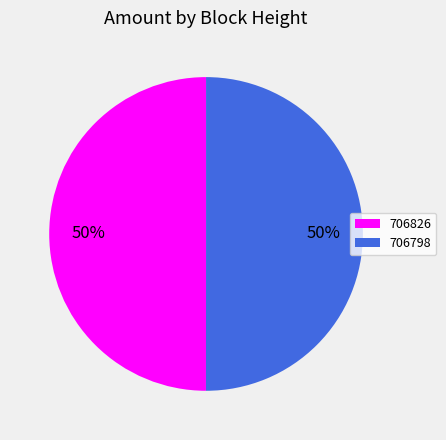

Combined, do 706798 and 706826 account for over 50%?

Yes